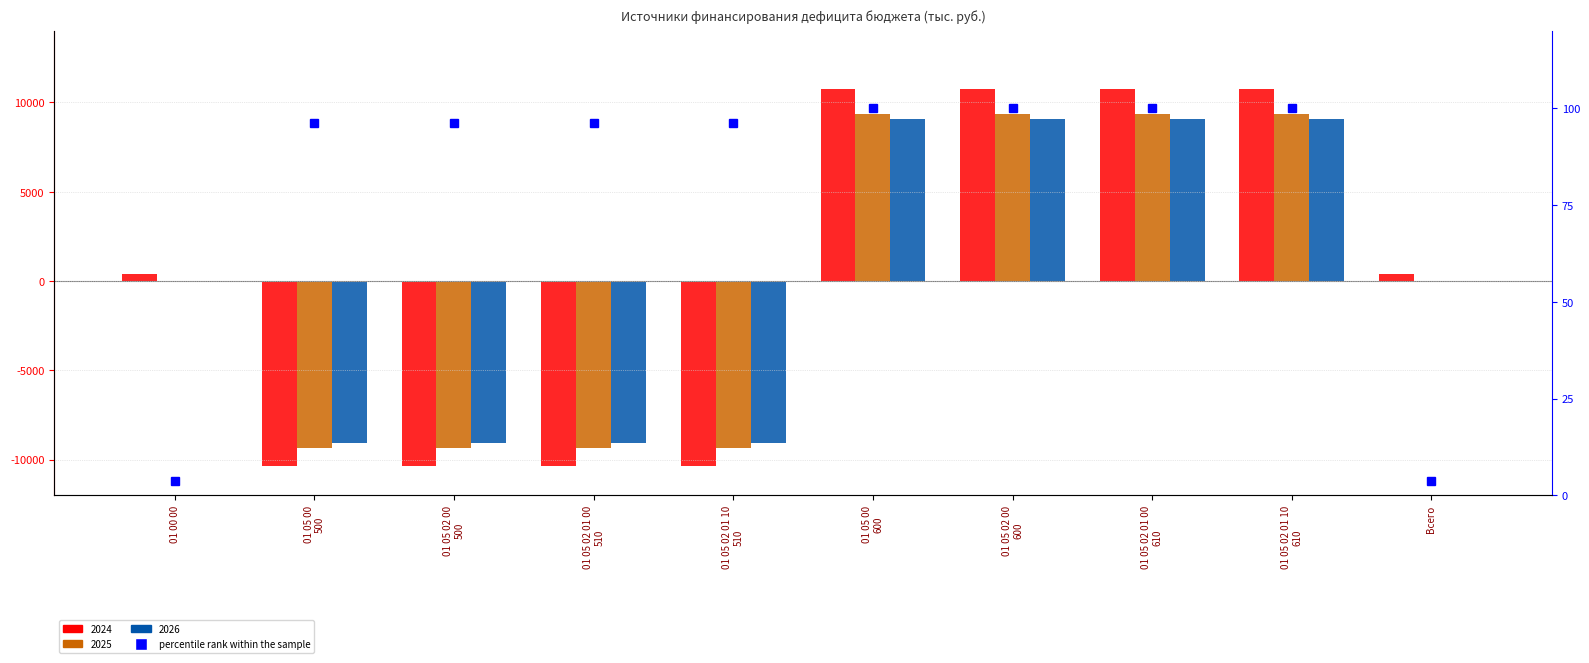

What is the value of the 7th bar from the left?

100.0